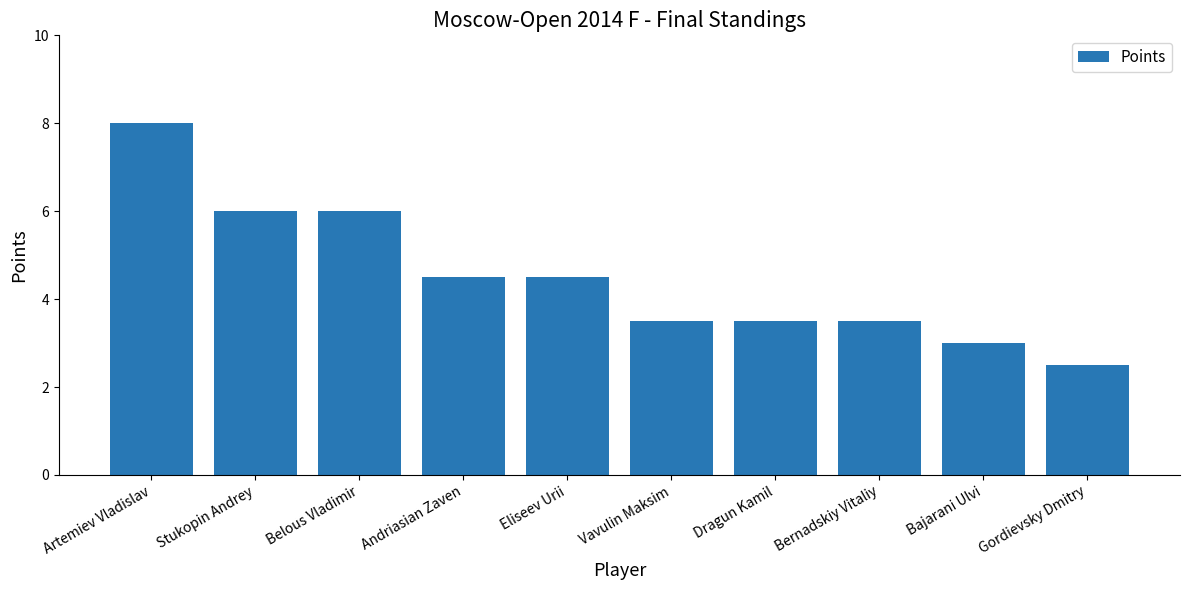

What is the label of the 5th bar from the left?

Eliseev Urii